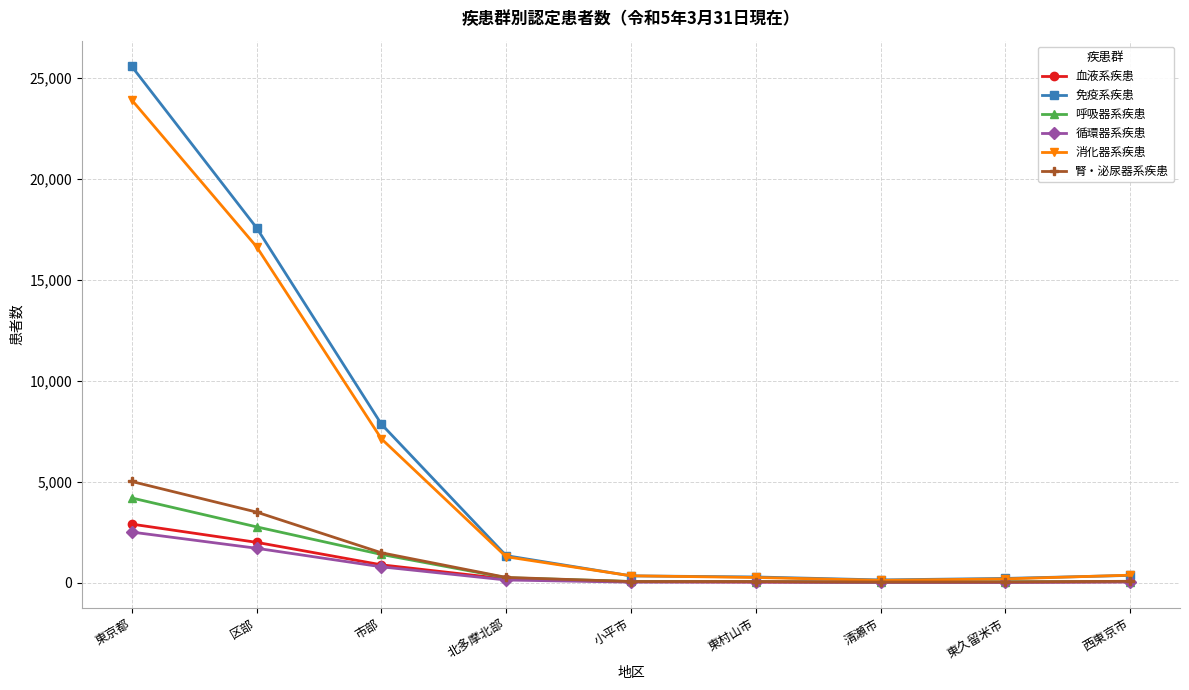

What is the greatest value displayed?

25578